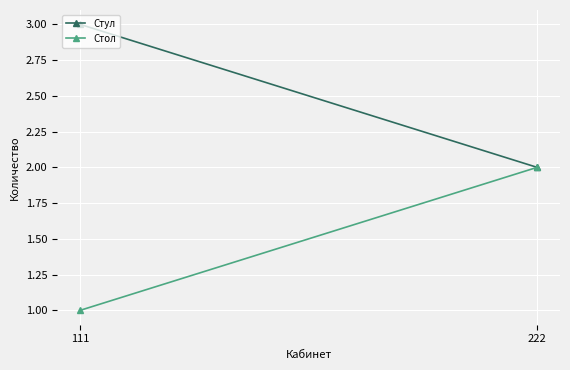

What value does the Стул series have at 222?

2